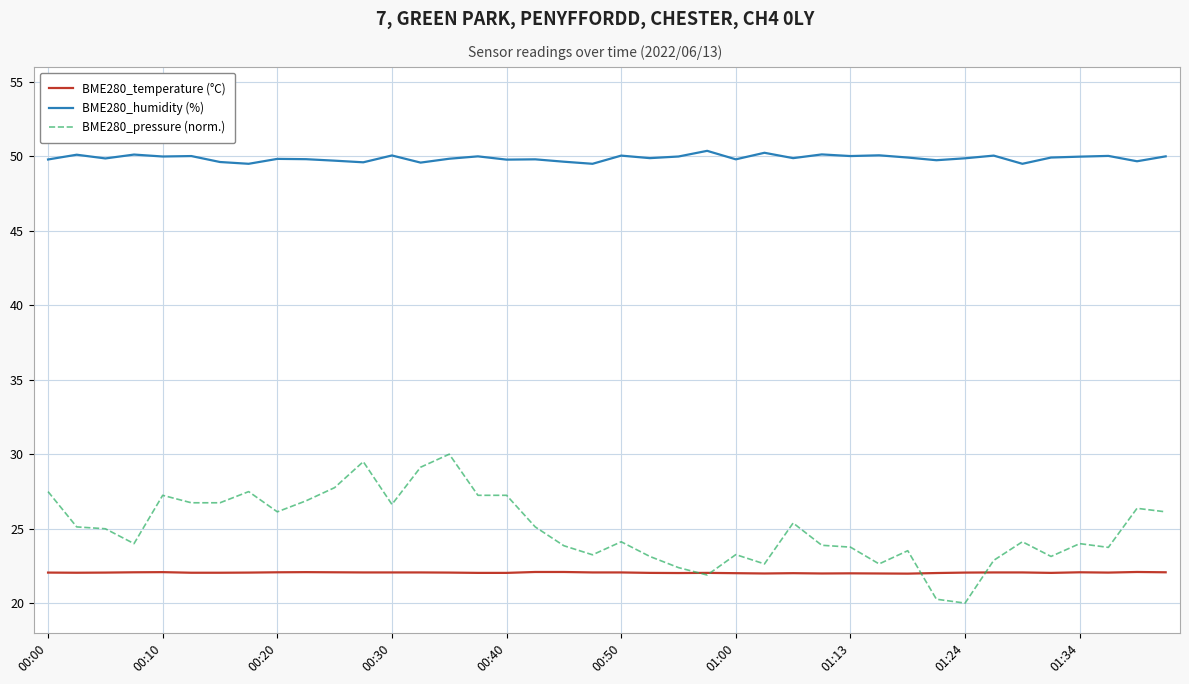

True or false: BME280_humidity (%) has more than 2 interior local peaks.

True